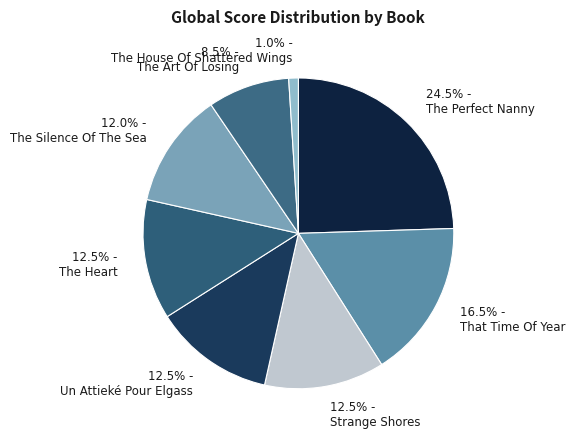

To the nearest percent, what is the average slice percentage?

12%